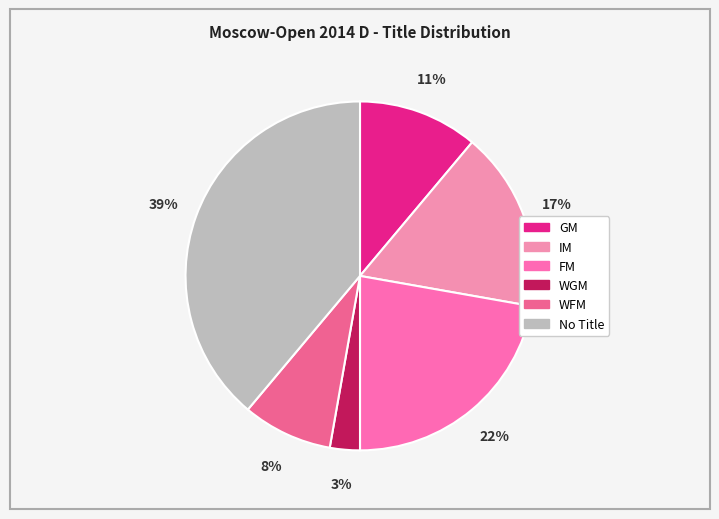

Is there any slice that represents more than half of the pie?

No